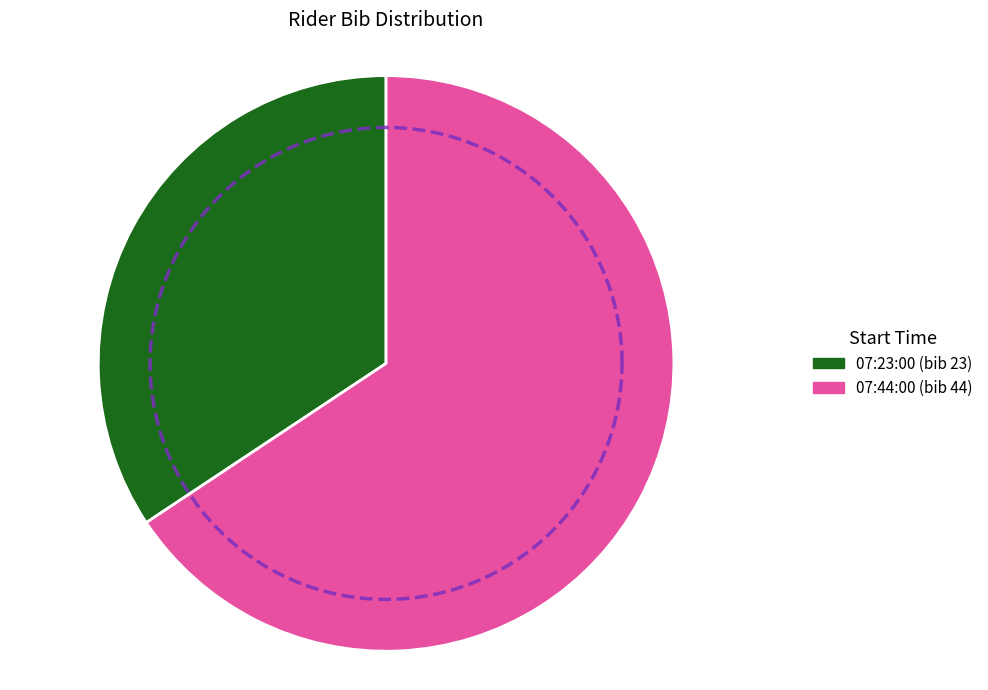

What is the change in value from 07:23:00 to 07:44:00?

+21